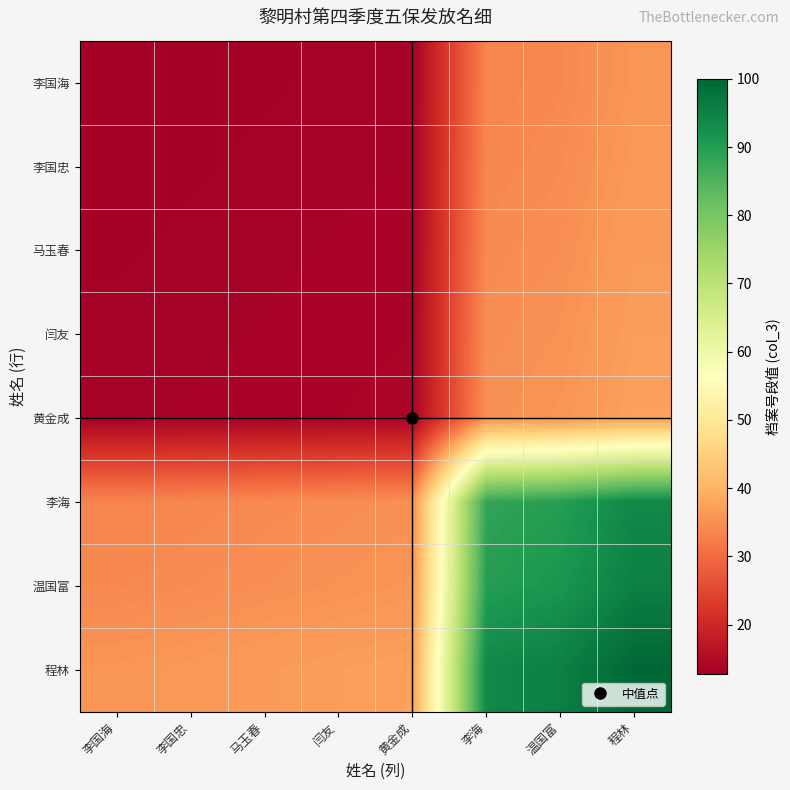

Reading left to right, what are all the values shown in this chart?

李国海: 李国海=12.8	李国忠=12.9	马玉春=13.1	闫友=13.2	黄金成=13.3	李海=33.6	温国富=34.2	程林=35.7
李国忠: 李国海=12.9	李国忠=13.1	马玉春=13.2	闫友=13.4	黄金成=13.5	李海=34.0	温国富=34.5	程林=36.1
马玉春: 李国海=13.1	李国忠=13.2	马玉春=13.4	闫友=13.5	黄金成=13.6	李海=34.3	温国富=34.9	程林=36.5
闫友: 李国海=13.2	李国忠=13.4	马玉春=13.5	闫友=13.7	黄金成=13.8	李海=34.7	温国富=35.3	程林=36.9
黄金成: 李国海=13.3	李国忠=13.5	马玉春=13.6	闫友=13.8	黄金成=13.9	李海=35.1	温国富=35.7	程林=37.3
李海: 李国海=33.6	李国忠=34.0	马玉春=34.3	闫友=34.7	黄金成=35.1	李海=88.3	温国富=89.8	程林=94.0
温国富: 李国海=34.2	李国忠=34.5	马玉春=34.9	闫友=35.3	黄金成=35.7	李海=89.8	温国富=91.4	程林=95.6
程林: 李国海=35.7	李国忠=36.1	马玉春=36.5	闫友=36.9	黄金成=37.3	李海=94.0	温国富=95.6	程林=100.0